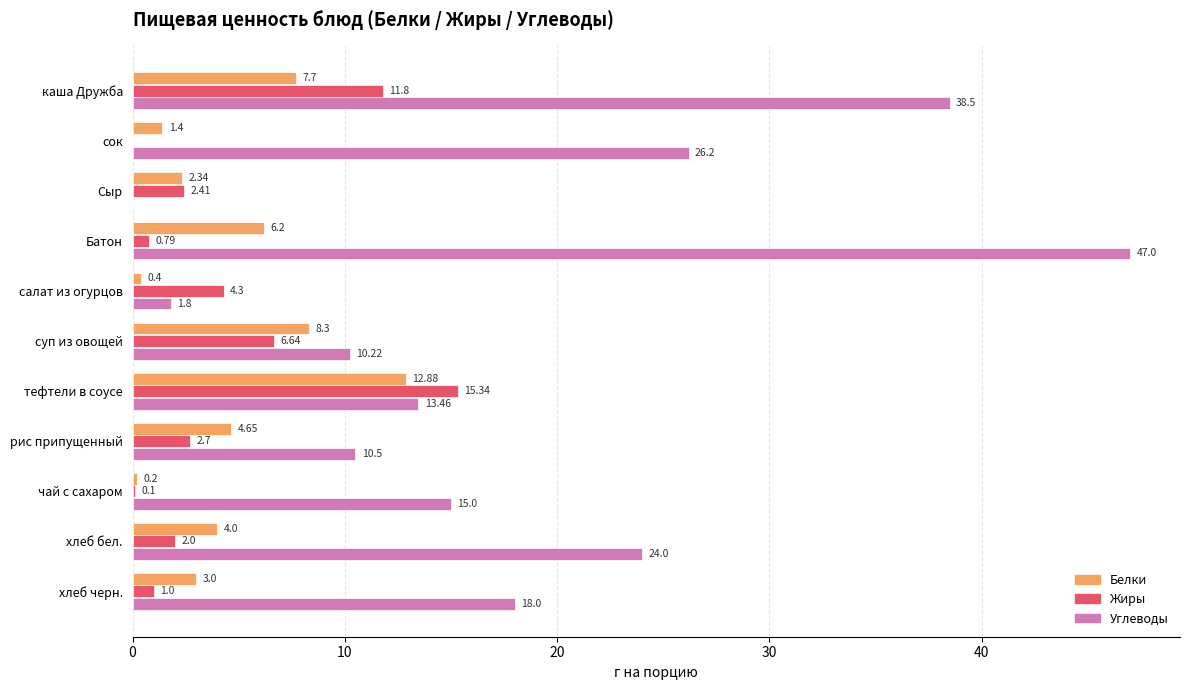

Which series changed the most between рис припущенный and чай с сахаром?

Углеводы